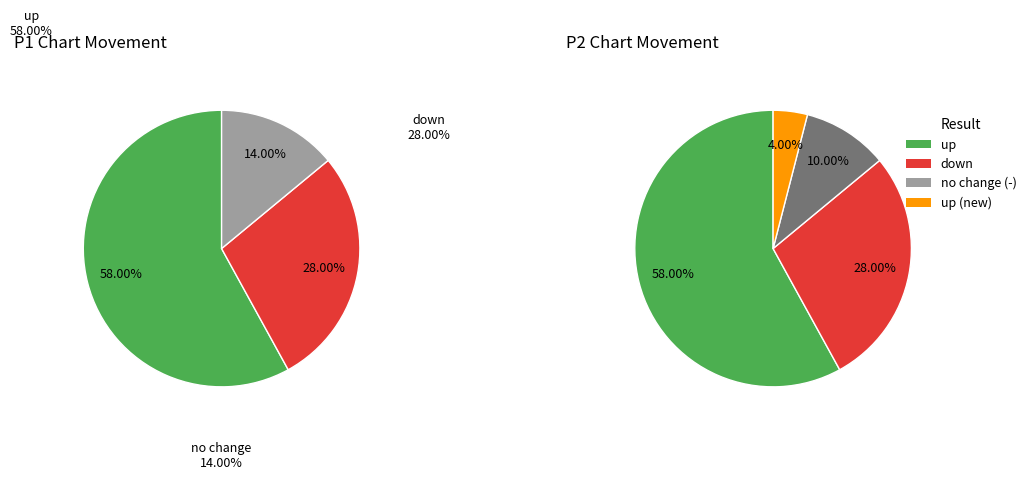

Combined, what portion of the pie is - and up?

72.0%